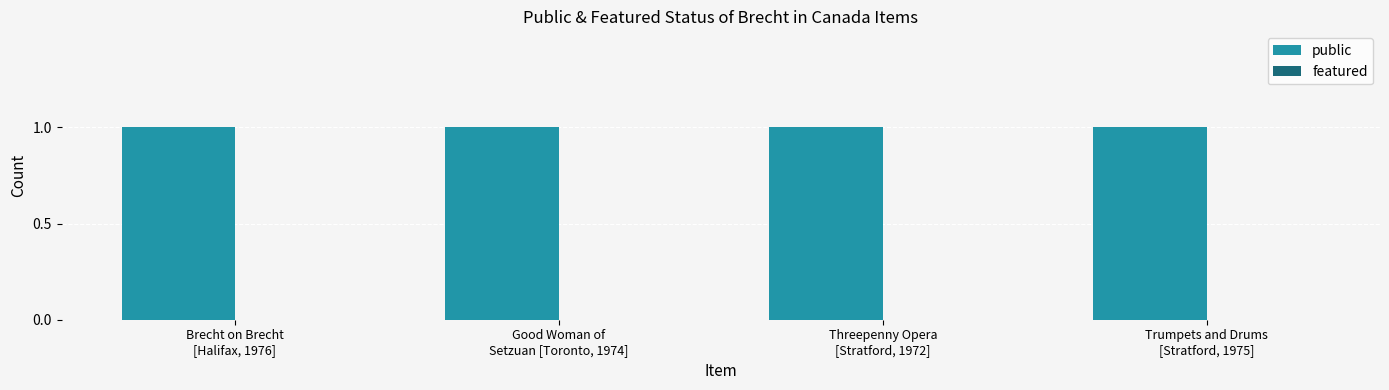

Which series has the largest total across all categories?

public